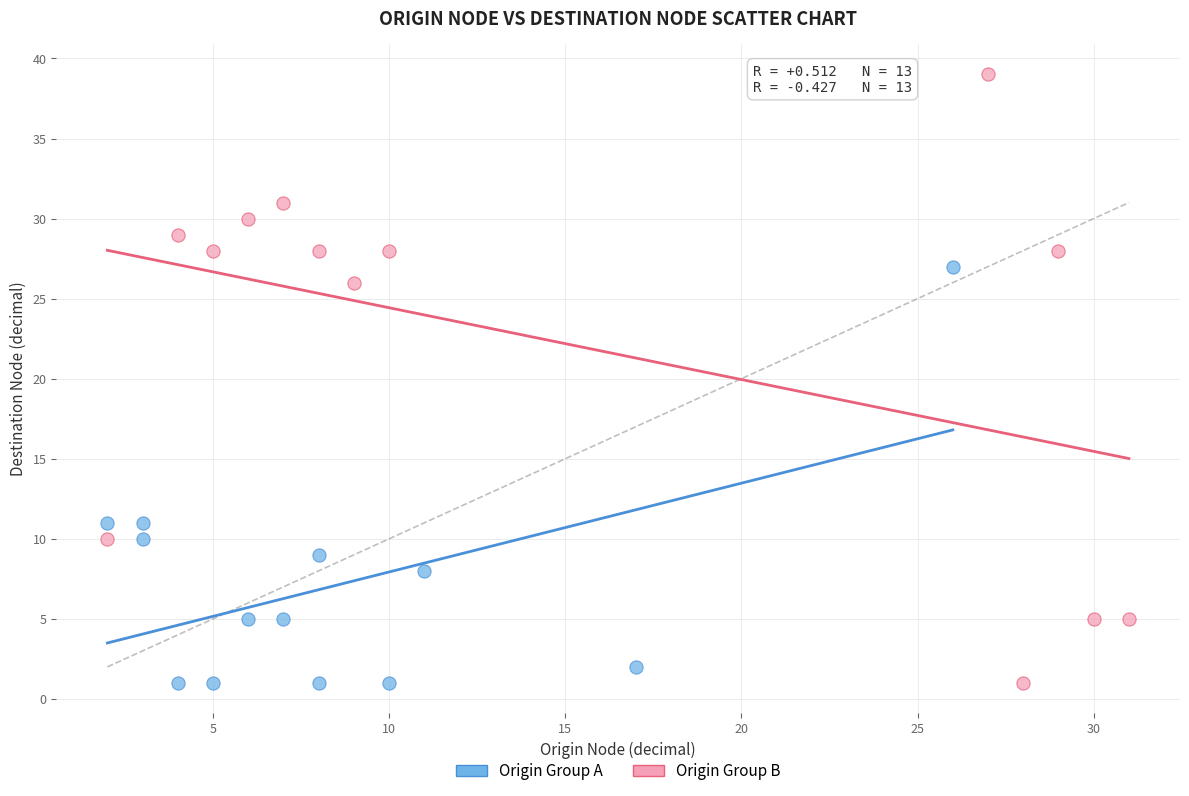

Which series has the largest Y range (max minus min)?

Origin Group B